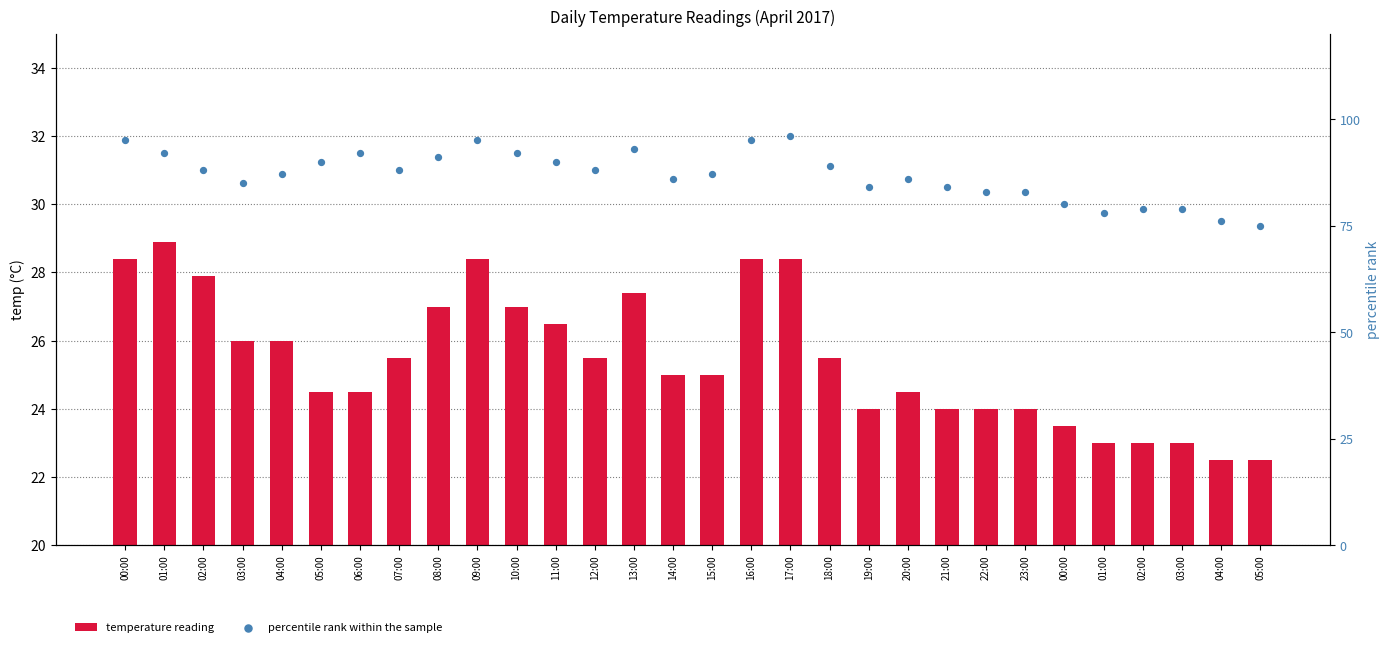

Is the value of percentile rank within the sample at 16:00 greater than the value of temperature reading at 11:00?

Yes